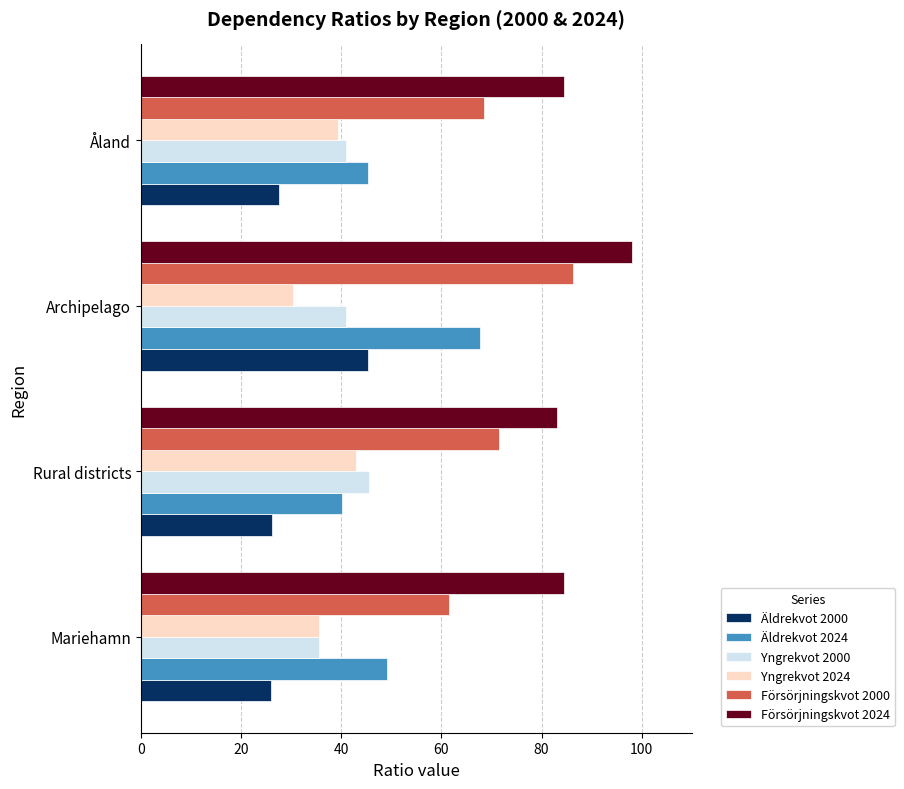

At which category is the sum across all series the highest?

Archipelago